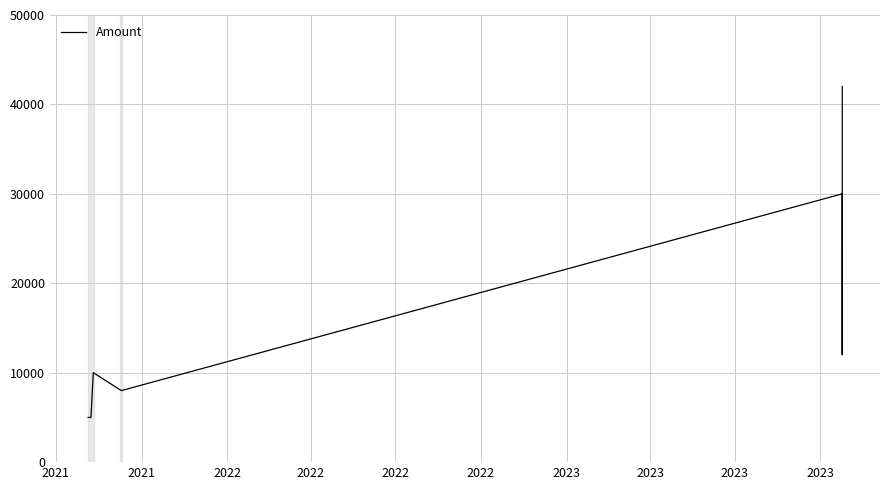

Where is the first local minimum?

2021